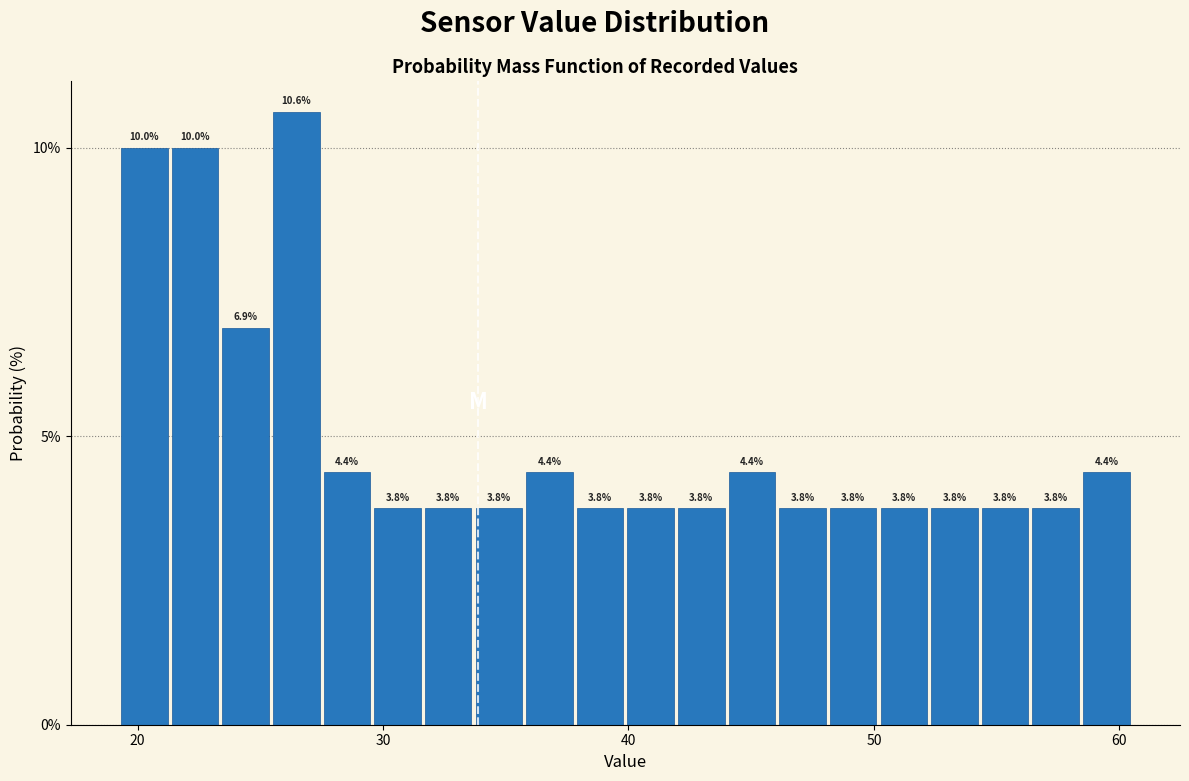

Read against the x-axis, roughly where is the centre of the tallest bar?

26